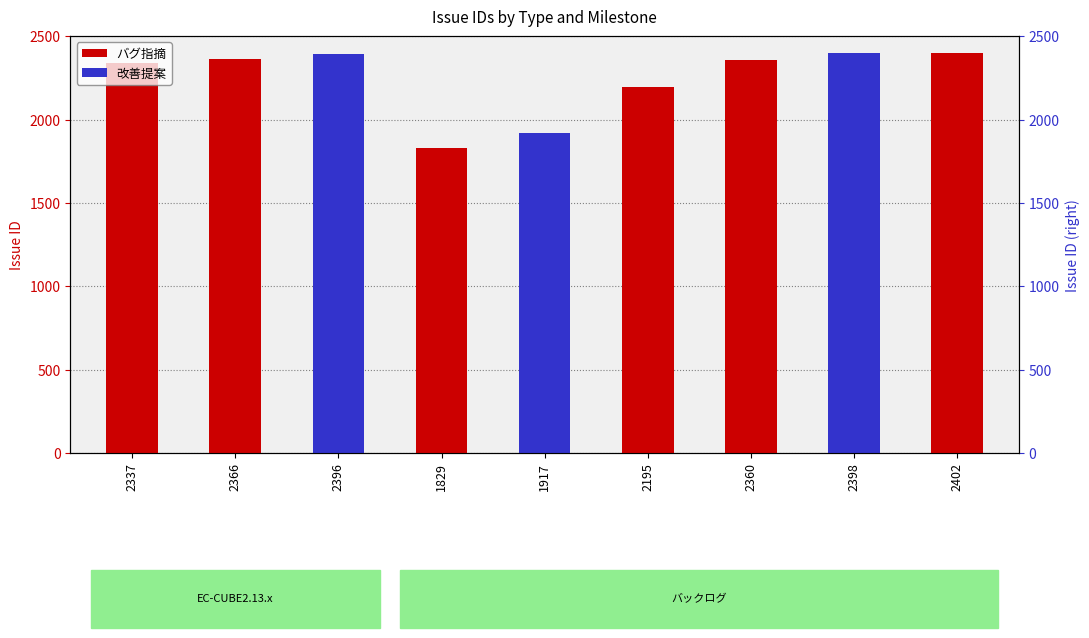

At which label does バグ指摘 reach its peak?

2402